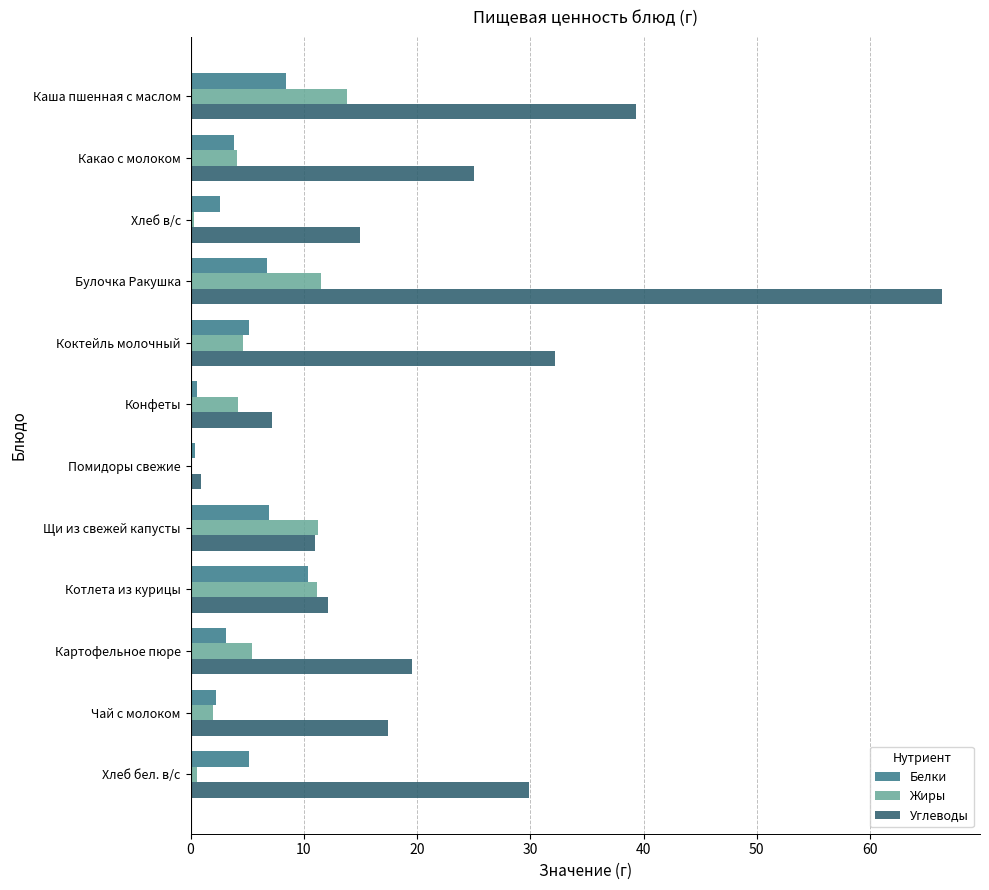

What is the maximum value shown in the chart?

66.4